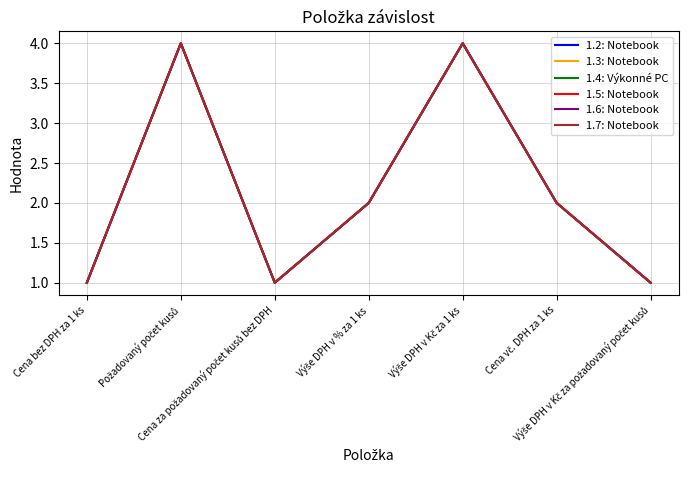

Reading left to right, list all the values displayed in this chart.

1.2: Notebook: Cena bez DPH za 1 ks=1	Požadovaný počet kusů=4	Cena za požadovaný počet kusů bez DPH=1	Výše DPH v % za 1 ks=2	Výše DPH v Kč za 1 ks=4	Cena vč. DPH za 1 ks=2	Výše DPH v Kč za požadovaný počet kusů=1
1.3: Notebook: Cena bez DPH za 1 ks=1	Požadovaný počet kusů=4	Cena za požadovaný počet kusů bez DPH=1	Výše DPH v % za 1 ks=2	Výše DPH v Kč za 1 ks=4	Cena vč. DPH za 1 ks=2	Výše DPH v Kč za požadovaný počet kusů=1
1.4: Výkonné PC: Cena bez DPH za 1 ks=1	Požadovaný počet kusů=4	Cena za požadovaný počet kusů bez DPH=1	Výše DPH v % za 1 ks=2	Výše DPH v Kč za 1 ks=4	Cena vč. DPH za 1 ks=2	Výše DPH v Kč za požadovaný počet kusů=1
1.5: Notebook: Cena bez DPH za 1 ks=1	Požadovaný počet kusů=4	Cena za požadovaný počet kusů bez DPH=1	Výše DPH v % za 1 ks=2	Výše DPH v Kč za 1 ks=4	Cena vč. DPH za 1 ks=2	Výše DPH v Kč za požadovaný počet kusů=1
1.6: Notebook: Cena bez DPH za 1 ks=1	Požadovaný počet kusů=4	Cena za požadovaný počet kusů bez DPH=1	Výše DPH v % za 1 ks=2	Výše DPH v Kč za 1 ks=4	Cena vč. DPH za 1 ks=2	Výše DPH v Kč za požadovaný počet kusů=1
1.7: Notebook: Cena bez DPH za 1 ks=1	Požadovaný počet kusů=4	Cena za požadovaný počet kusů bez DPH=1	Výše DPH v % za 1 ks=2	Výše DPH v Kč za 1 ks=4	Cena vč. DPH za 1 ks=2	Výše DPH v Kč za požadovaný počet kusů=1